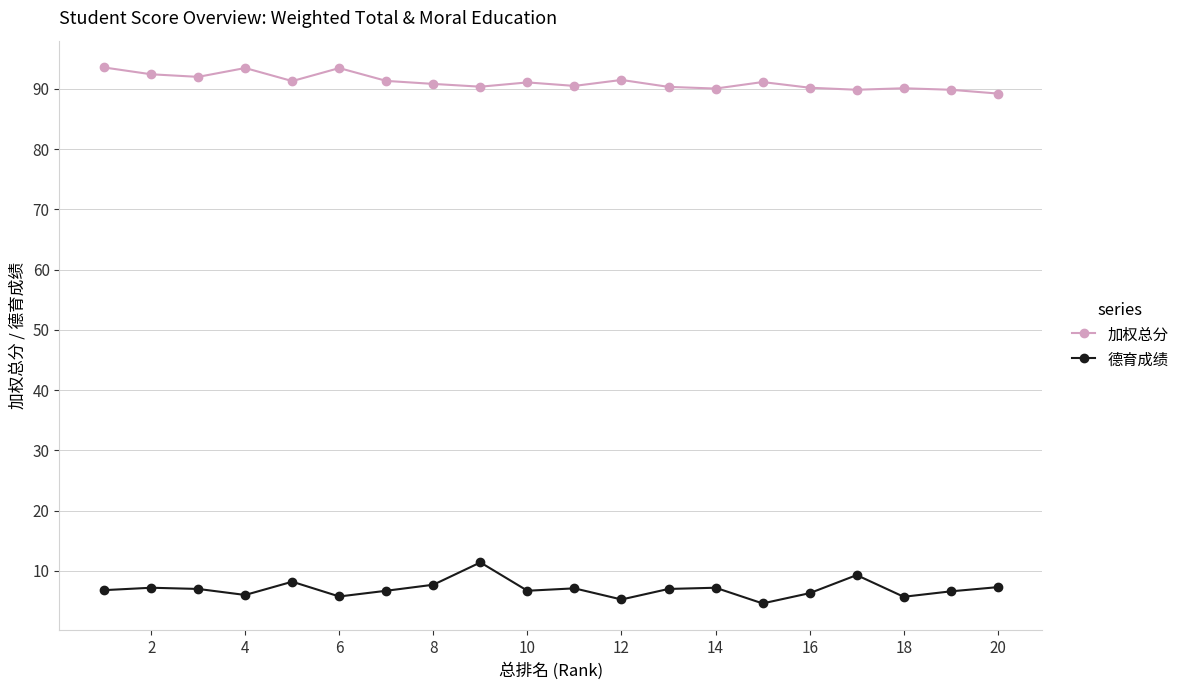

List the series in order of their overall mean, highest first.

加权总分, 德育成绩